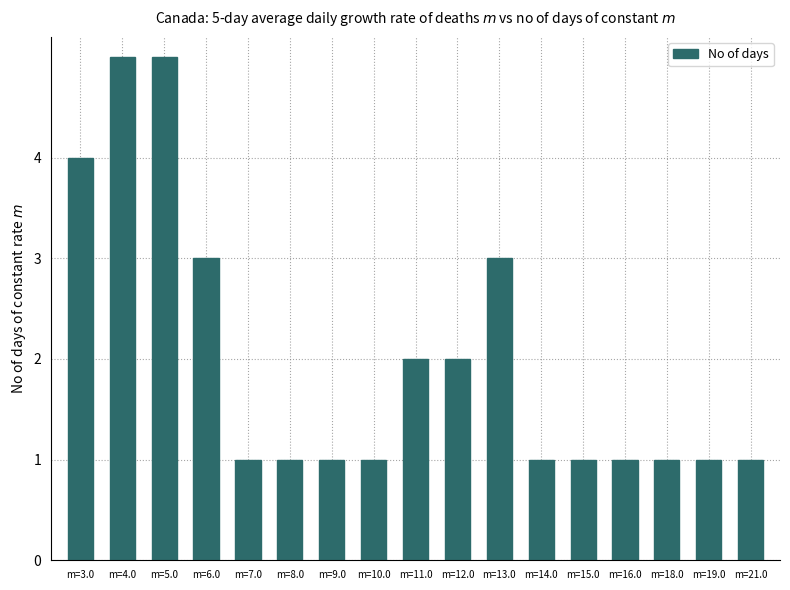

The value at m=14.0 is 1. True or false?

True